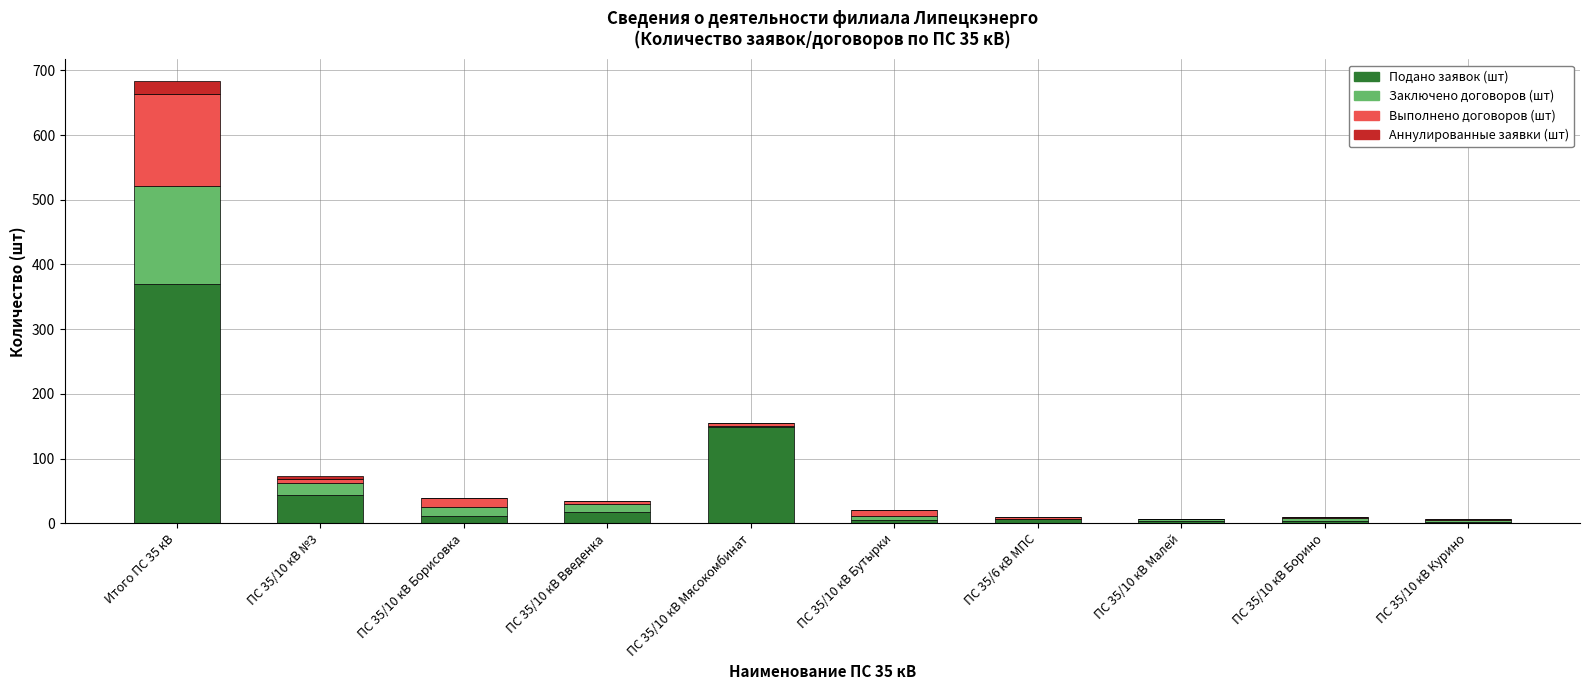

Where does the Подано заявок (шт) series first go above 11?

Итого ПС 35 кВ